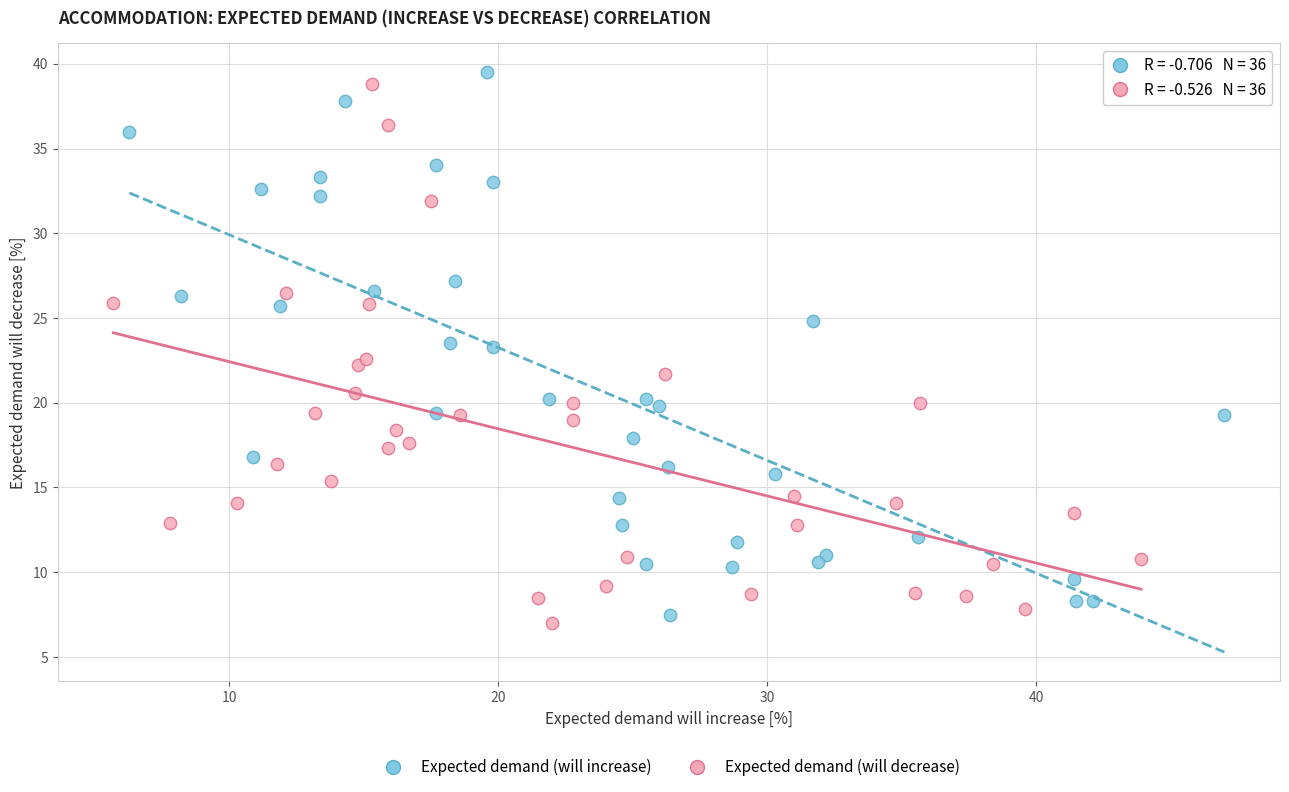

Which series contains the lowest Y value?

Expected demand (will decrease)